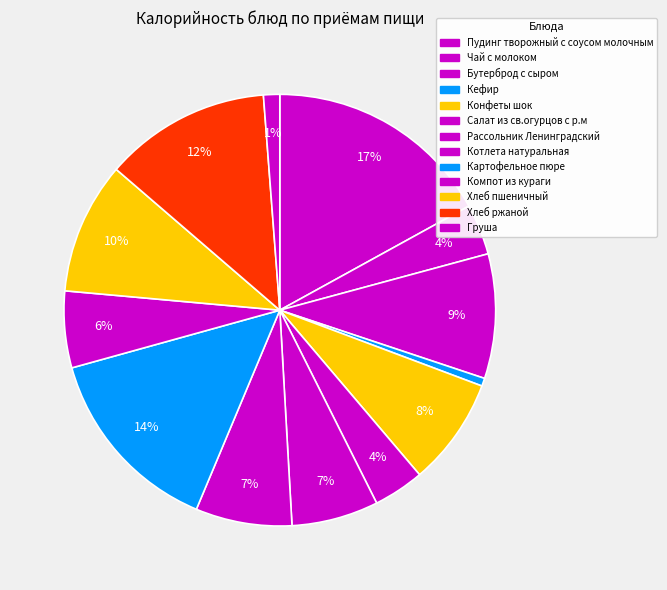

How many segments does this pie chart have?

13